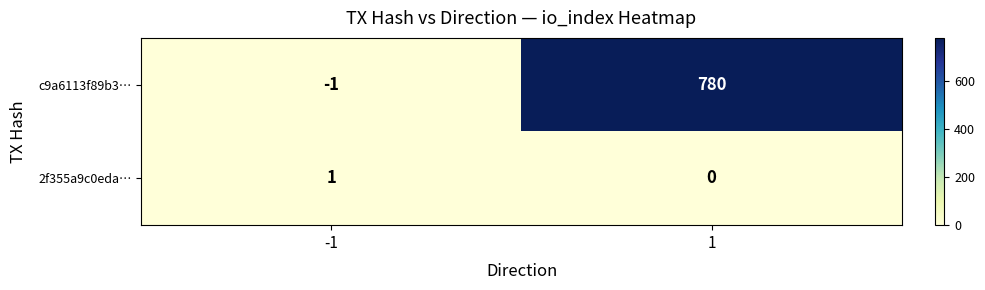

Which label corresponds to the largest value in the chart?

1